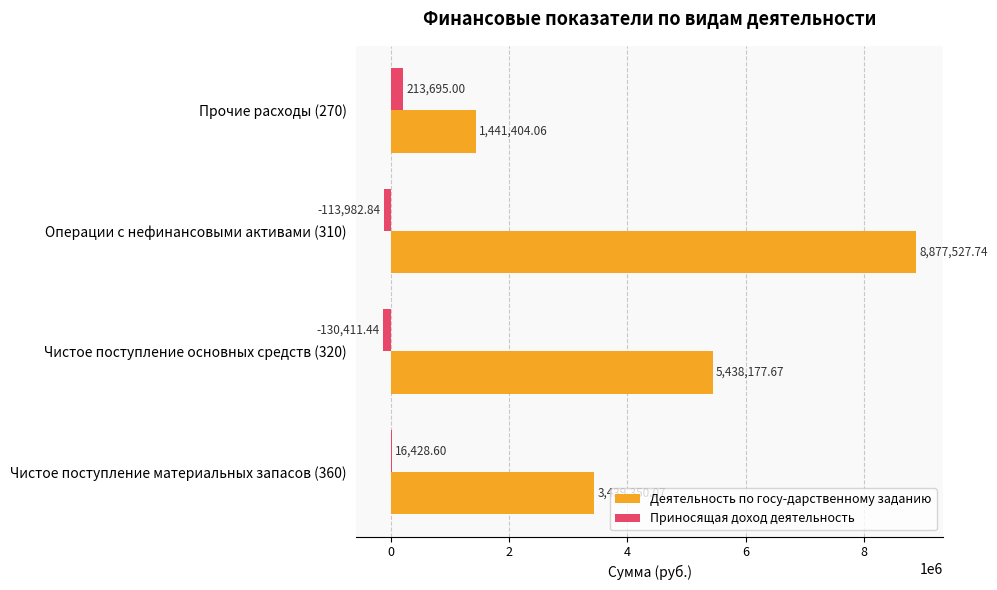

Between Прочие расходы (270) and Операции с нефинансовыми активами (310), which series saw the biggest shift?

Деятельность по госу-дарственному заданию